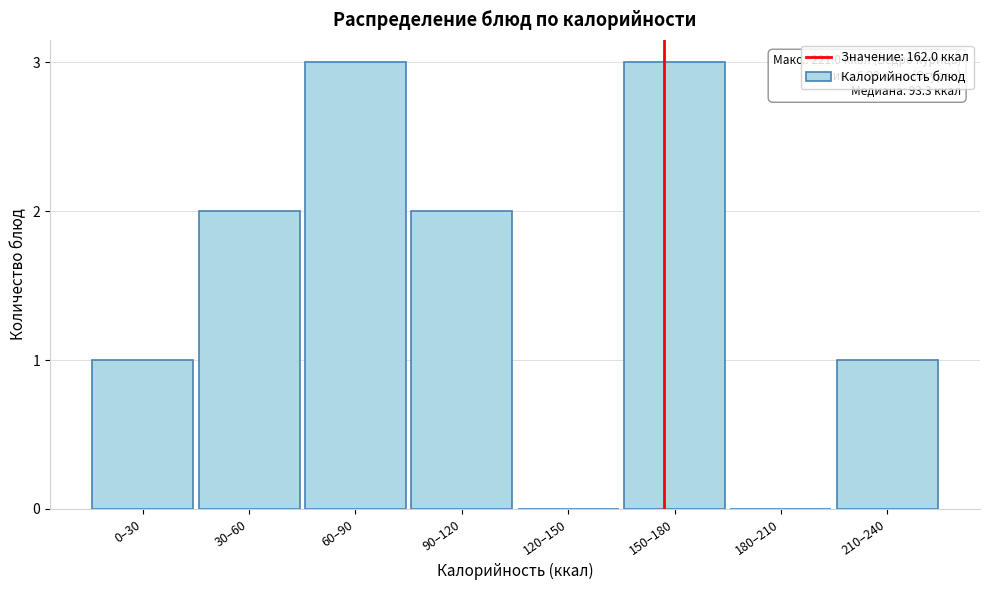

Reading left to right, what are all the values shown in this chart?

0–30=1	30–60=2	60–90=3	90–120=2	120–150=0	150–180=3	180–210=0	210–240=1